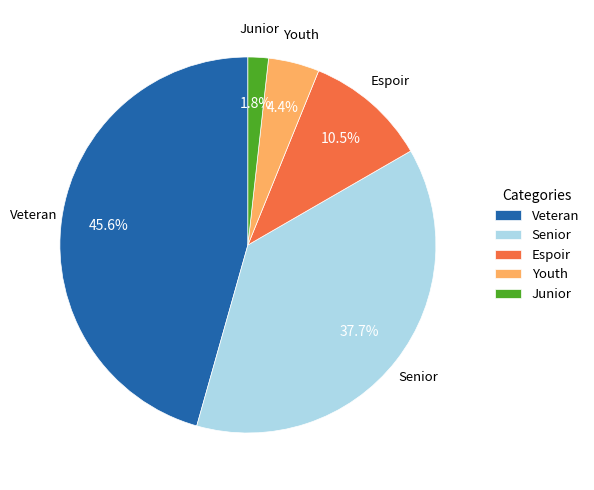

Rank the categories by value from lowest to highest.

Junior, Youth, Espoir, Senior, Veteran